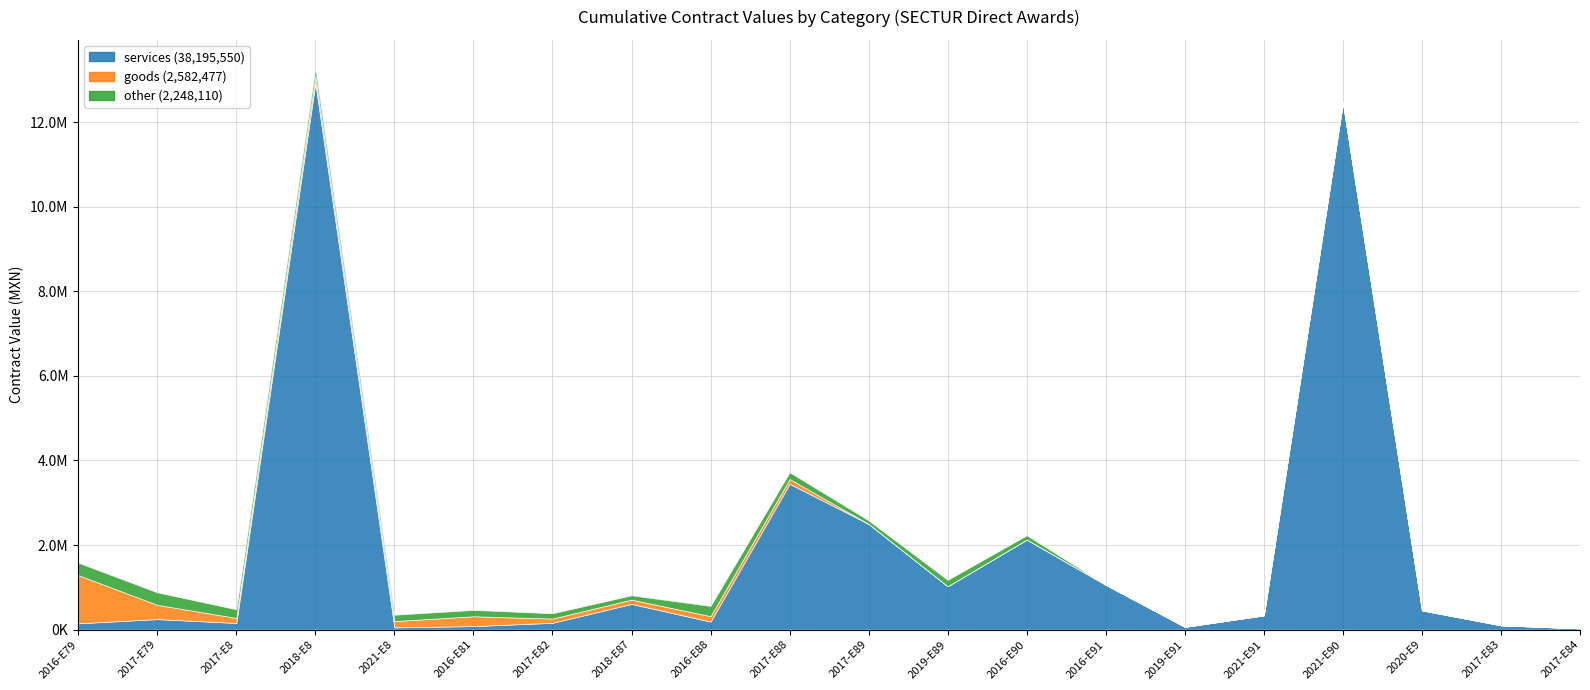

What is the difference between the highest and lowest values at 2018-E87?

506400.0